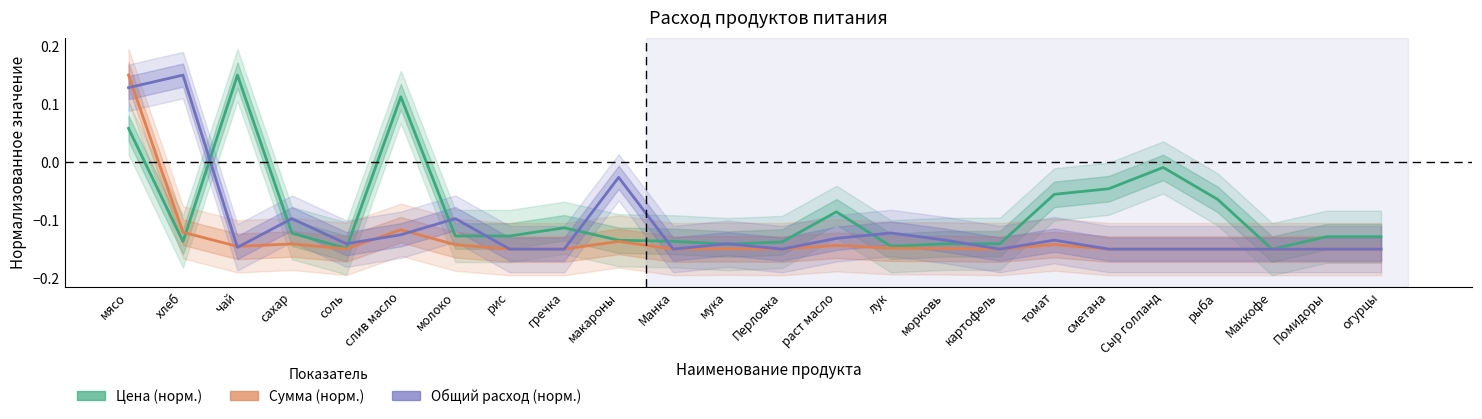

What is the difference between the maximum and minimum values in the Цена (норм.) series?

0.3